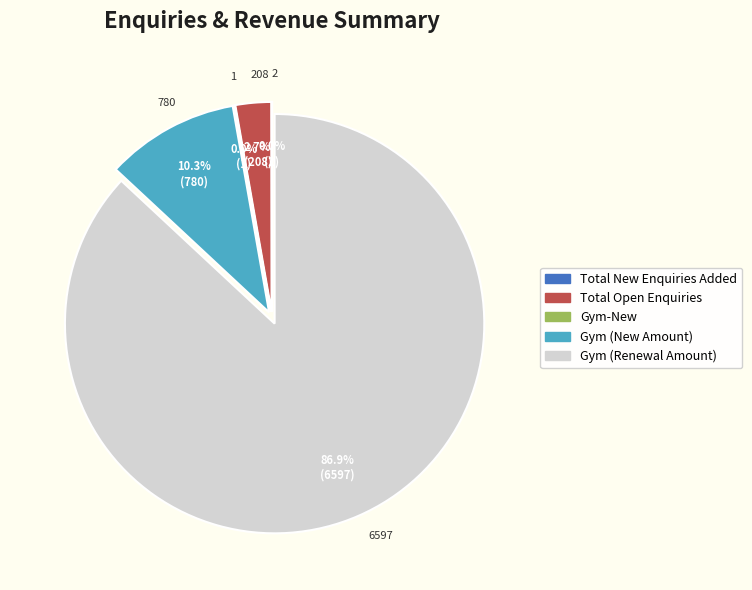

To the nearest percent, what is the combined percentage of Total Open Enquiries and PT-New?

3%